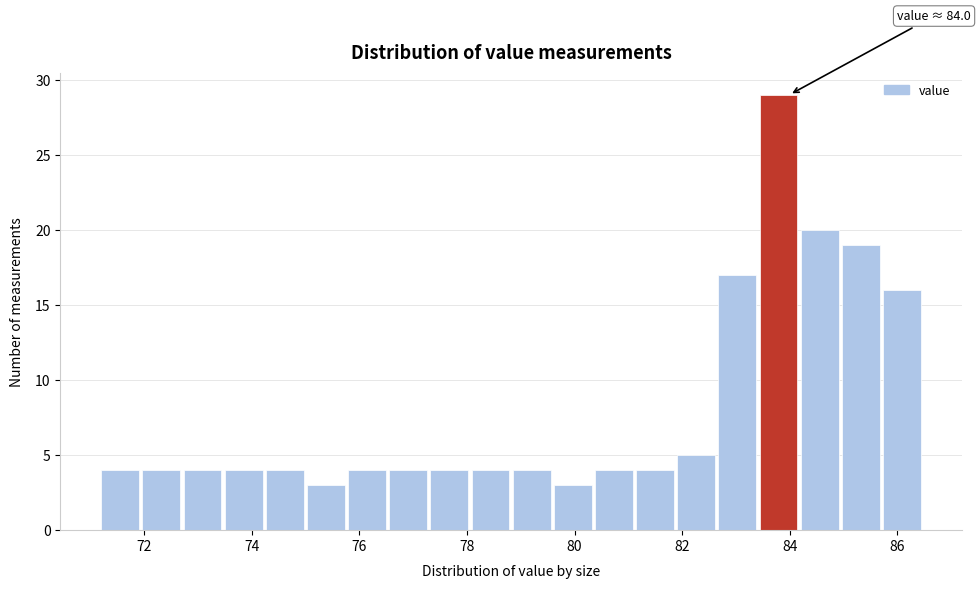

Around what value on the x-axis is the tallest bar? Give the approximate position of its centre, as read against the axis.

83.8